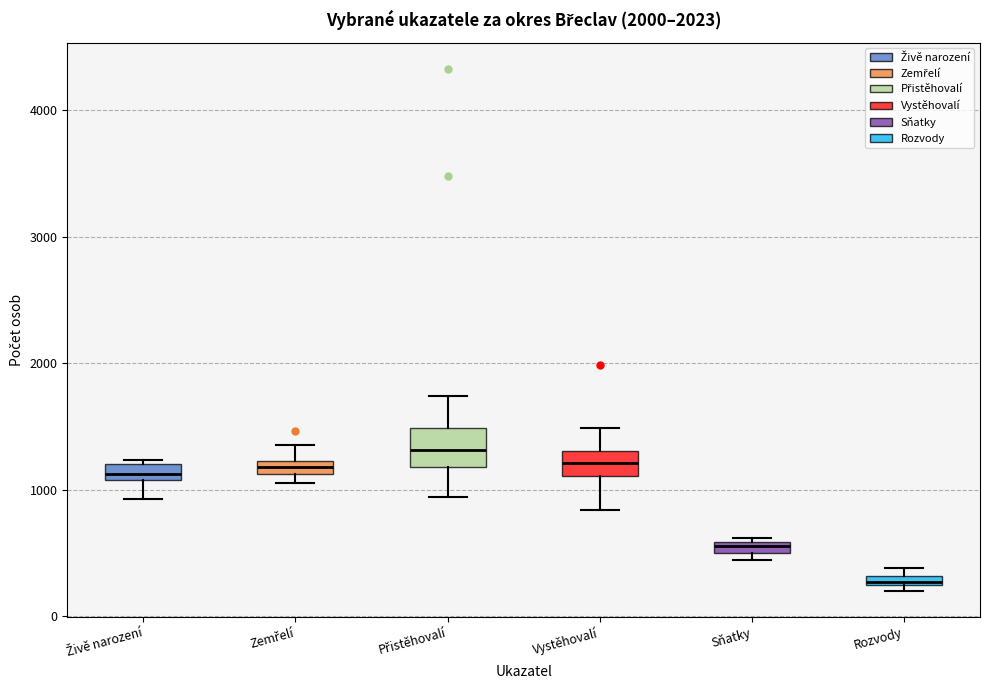

Comparing the boxes themselves (not the whiskers), which one is the tallest?

Přistěhovalí